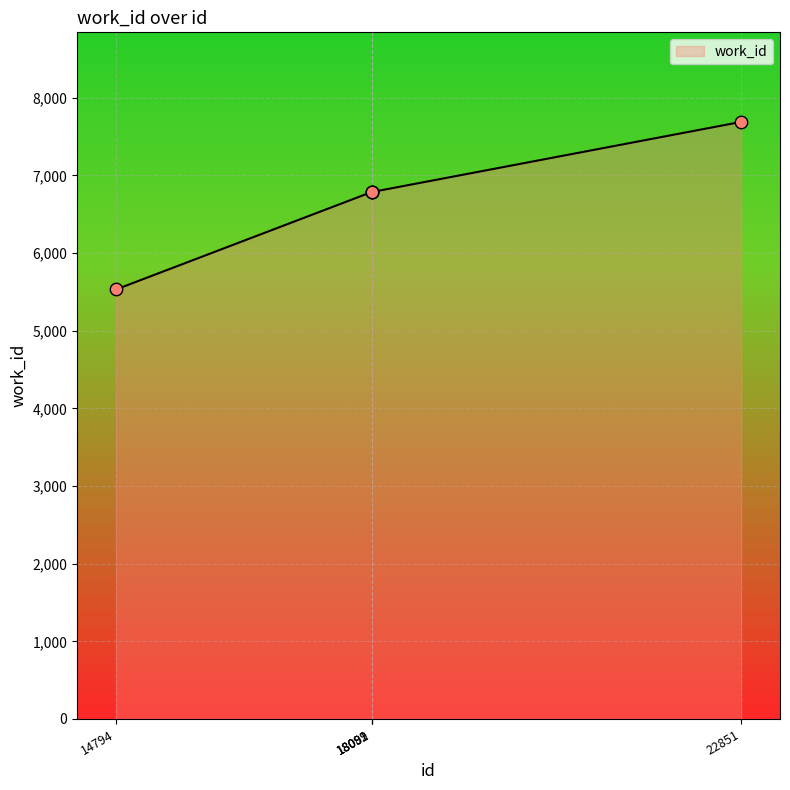

True or false: there are more than 1 points higher than both neighbors.

False